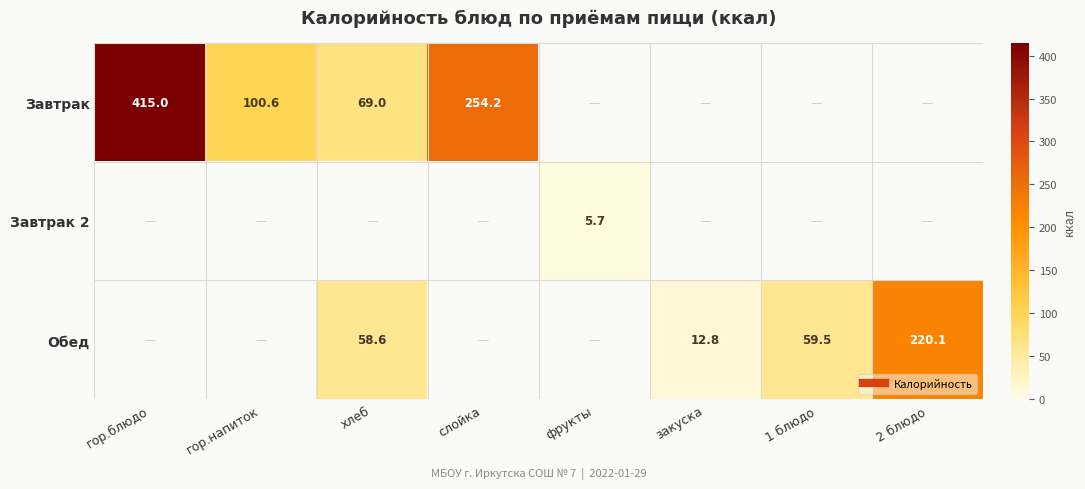

True or false: Завтрак has a value of 705.4 at гор.блюдо.

False